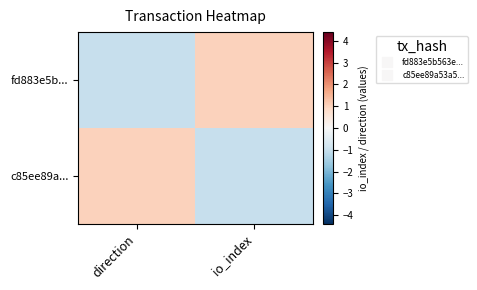

Reading left to right, list all the values displayed in this chart.

fd883e5b...: direction=-1	io_index=1
c85ee89a...: direction=1	io_index=-1